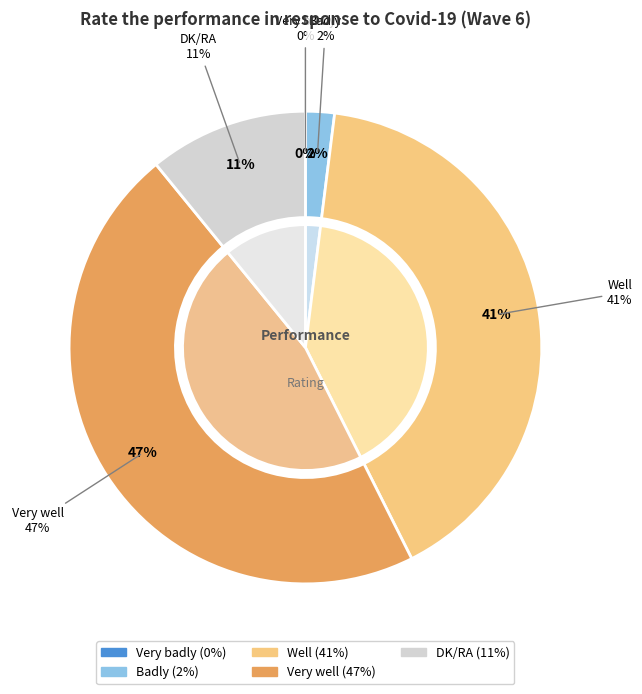

The Very well slice represents 47% of the pie. True or false?

True